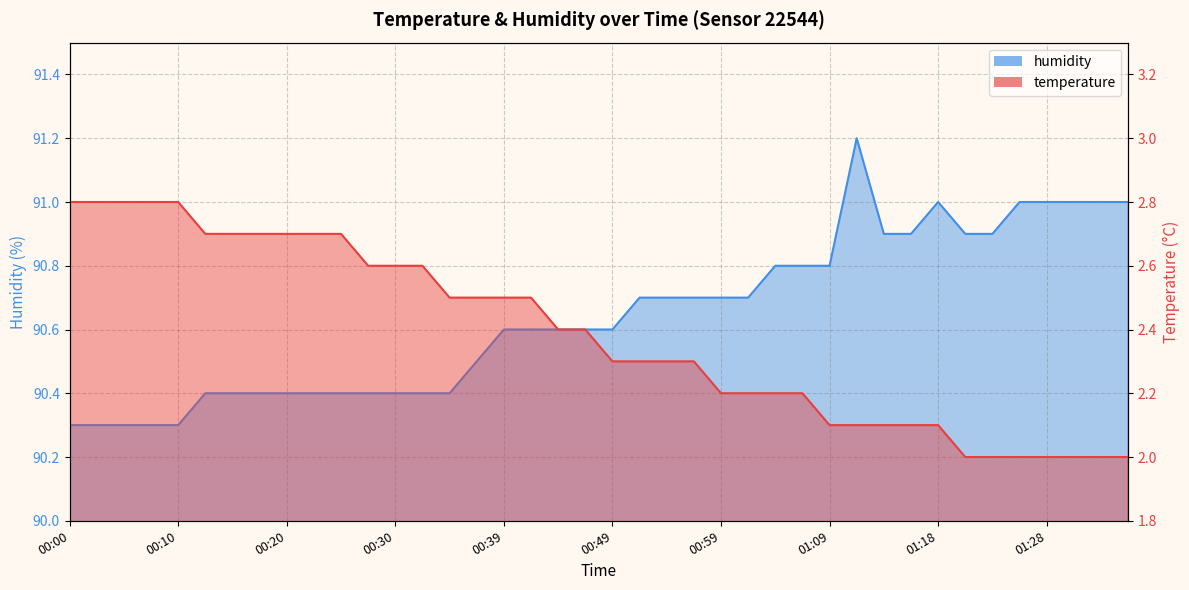

The value of temperature at 00:25 is 1.9. True or false?

False